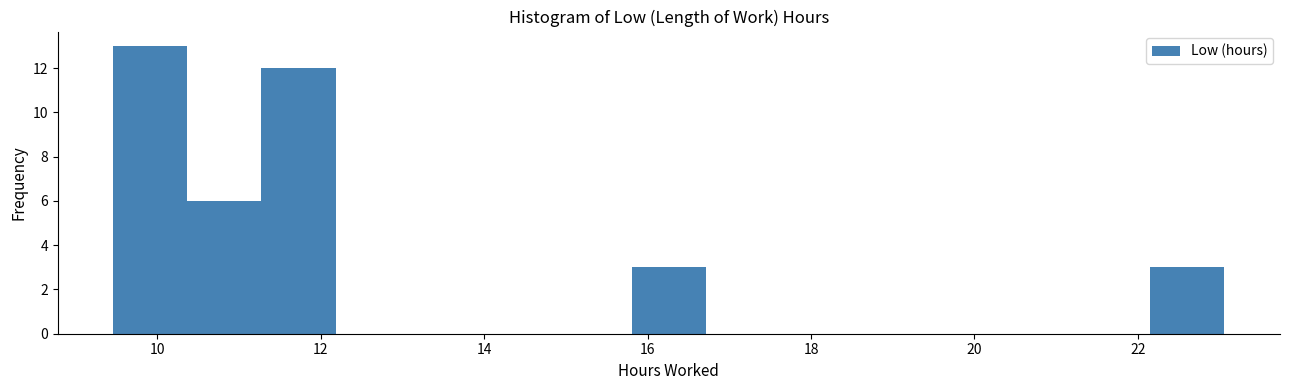

Over which range of the x-axis is the bar tallest?

9.4 to 10.4